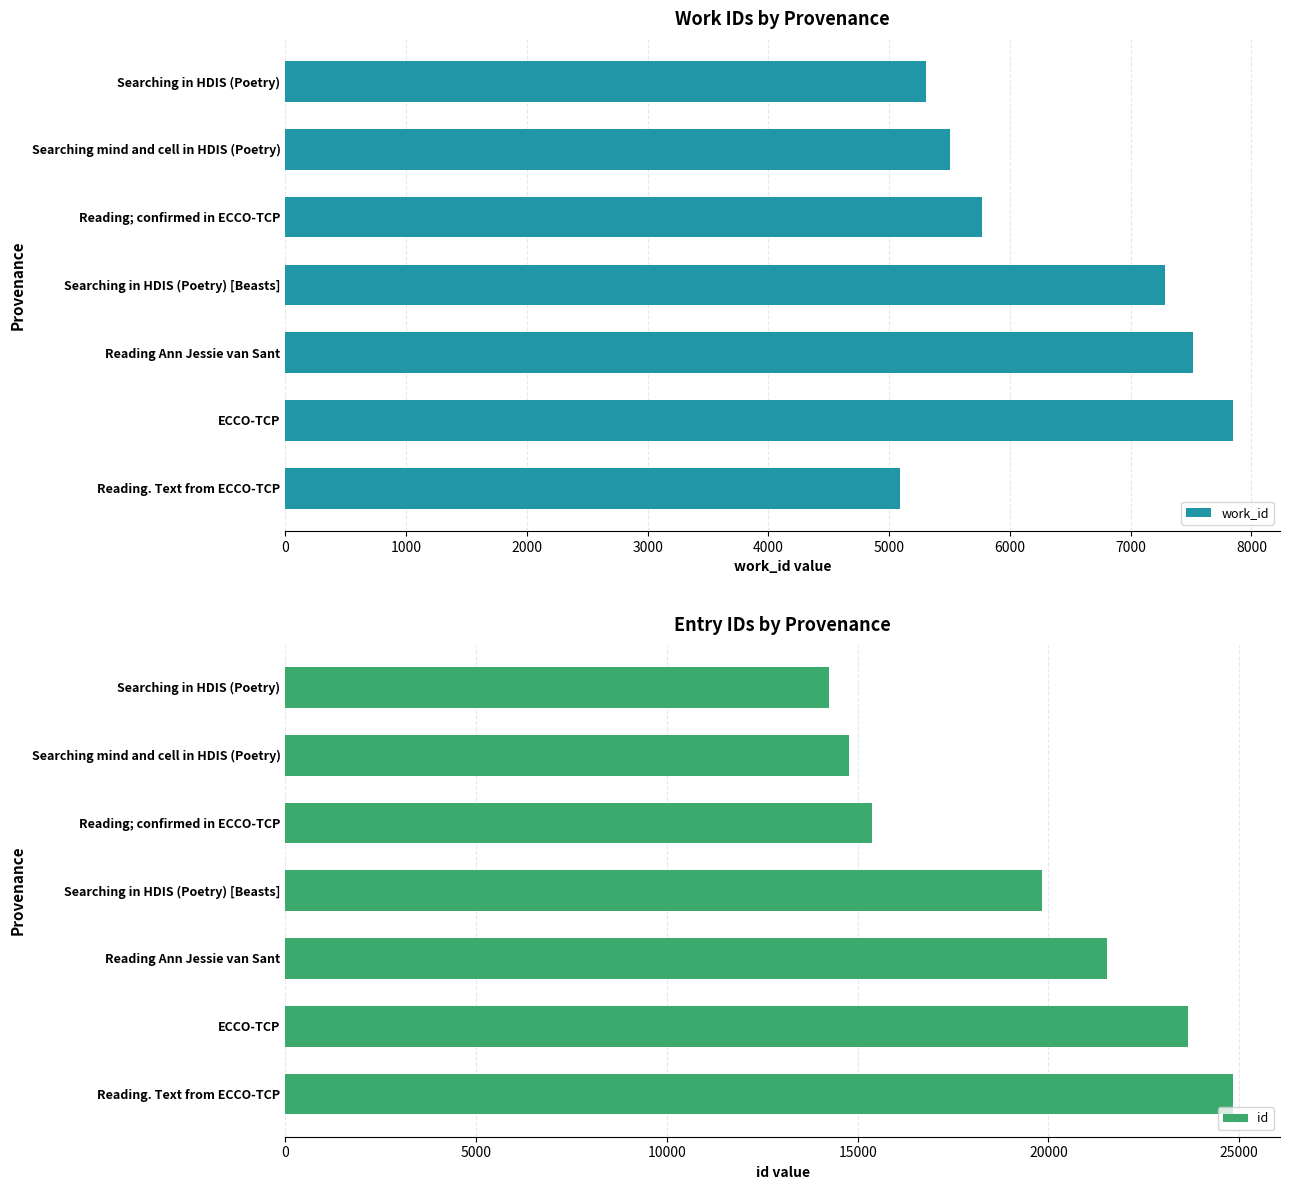

How many data points in work_id are less than 5767?

3